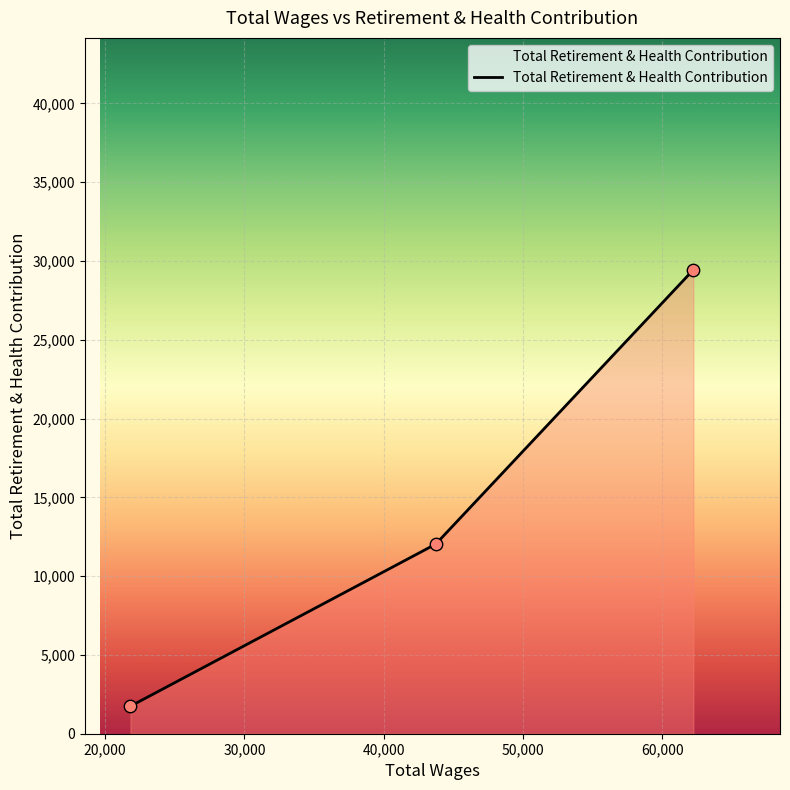

What is the sum of all values?

43215